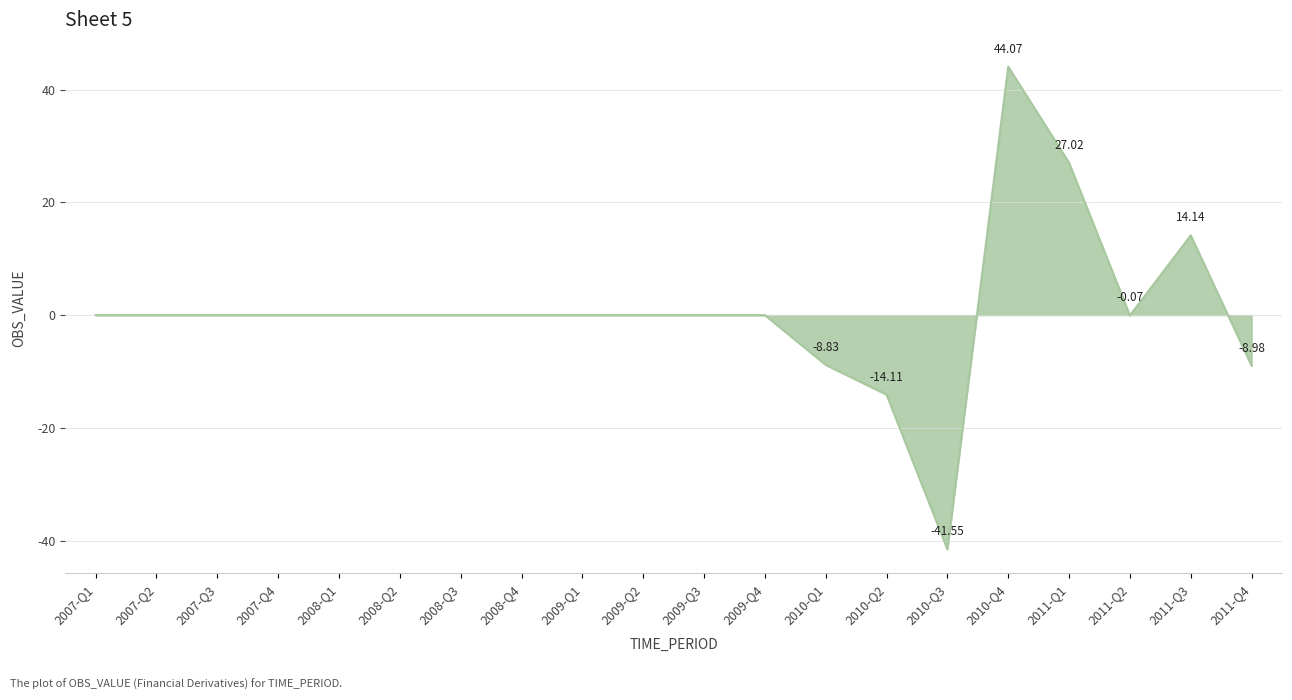

Which category has the highest value across all series?

2010-Q4